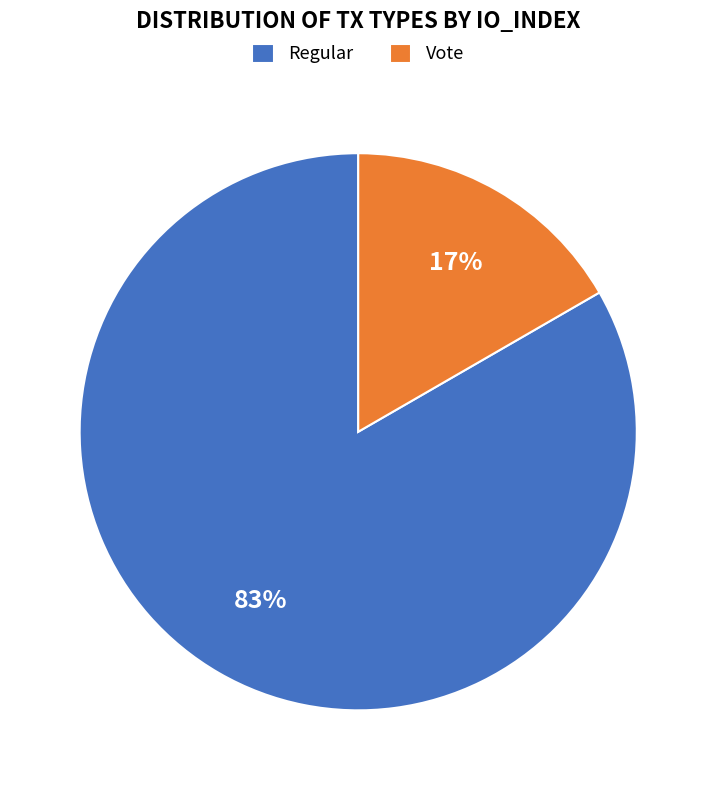

Do Vote and Regular together represent more than half of the pie?

Yes